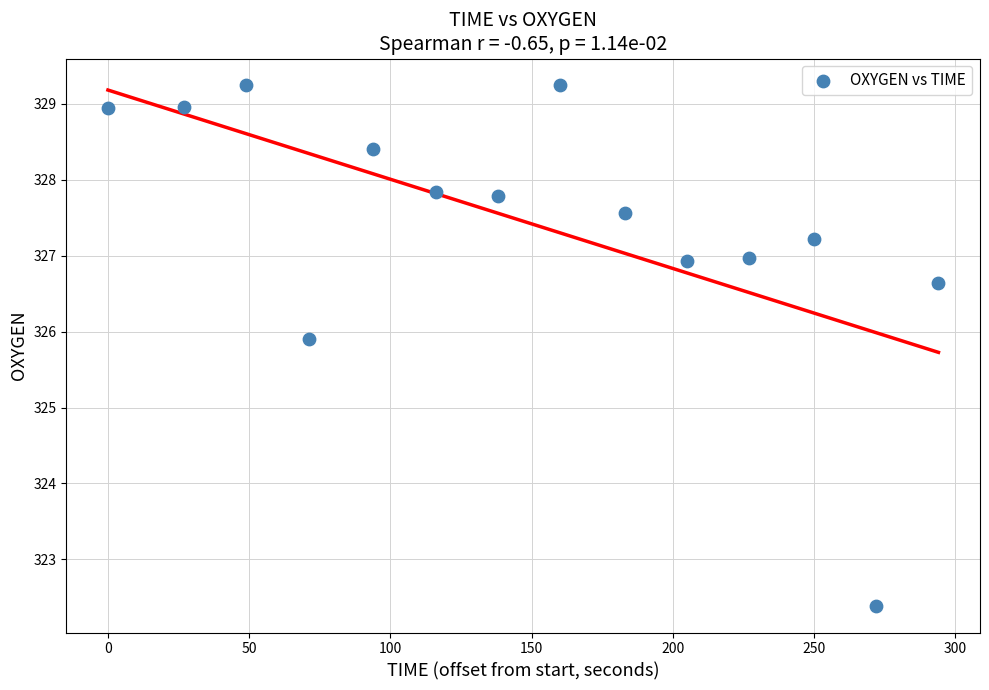

What is the range of Y values (max minus min)?

6.9